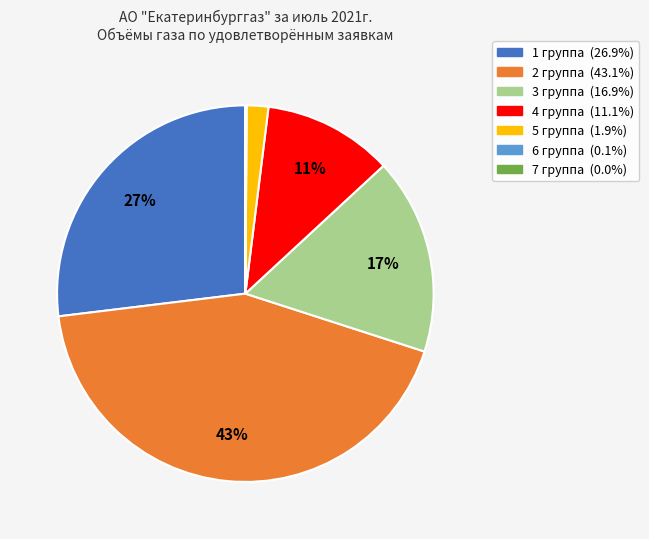

True or false: 2 группа accounts for 43% of the total.

True